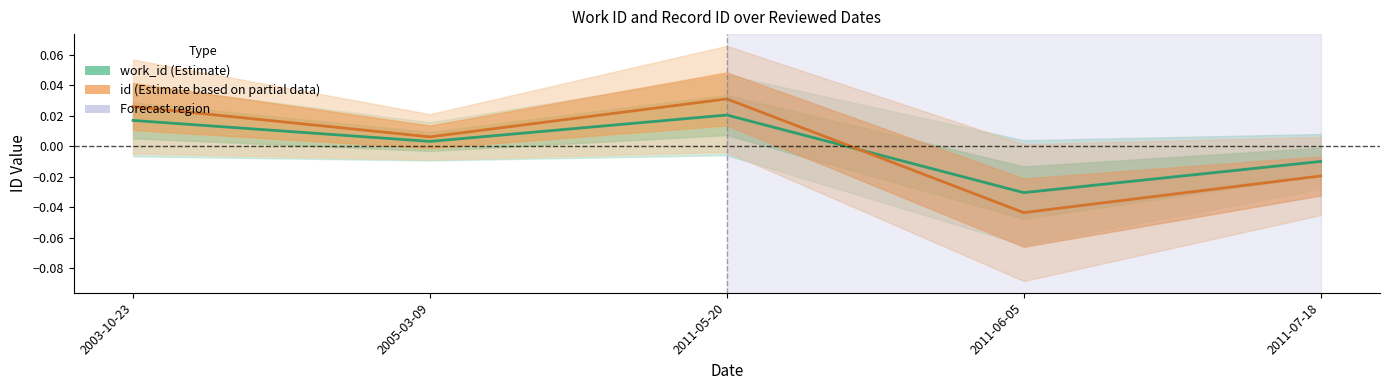

What is the label of the 1st point from the right?

2011-07-18